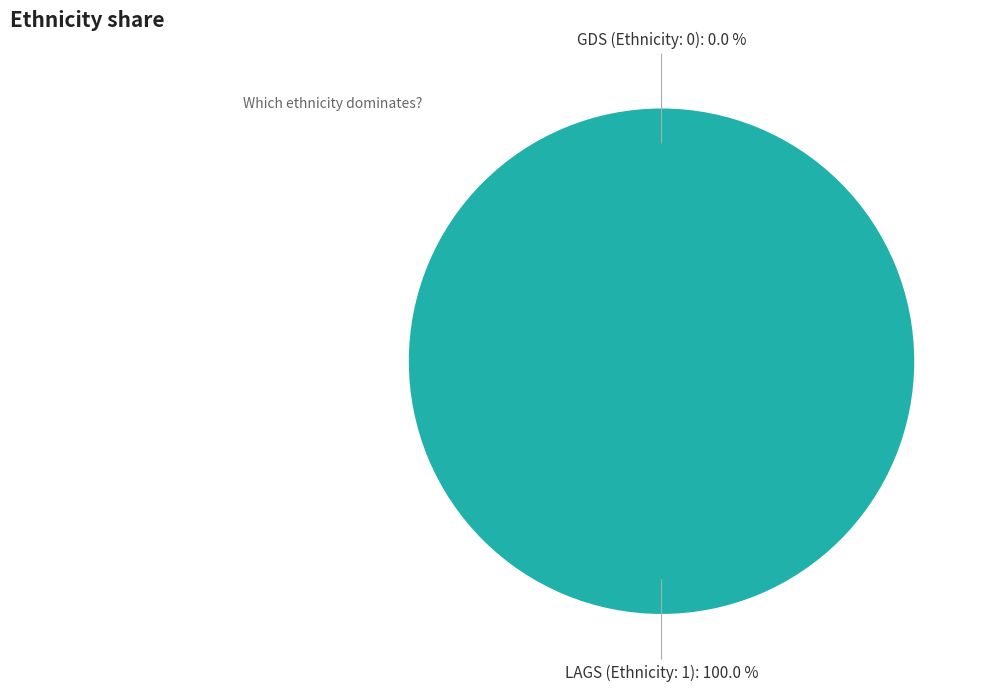

To the nearest percent, what is the difference between the largest and smallest slice percentages?

100%